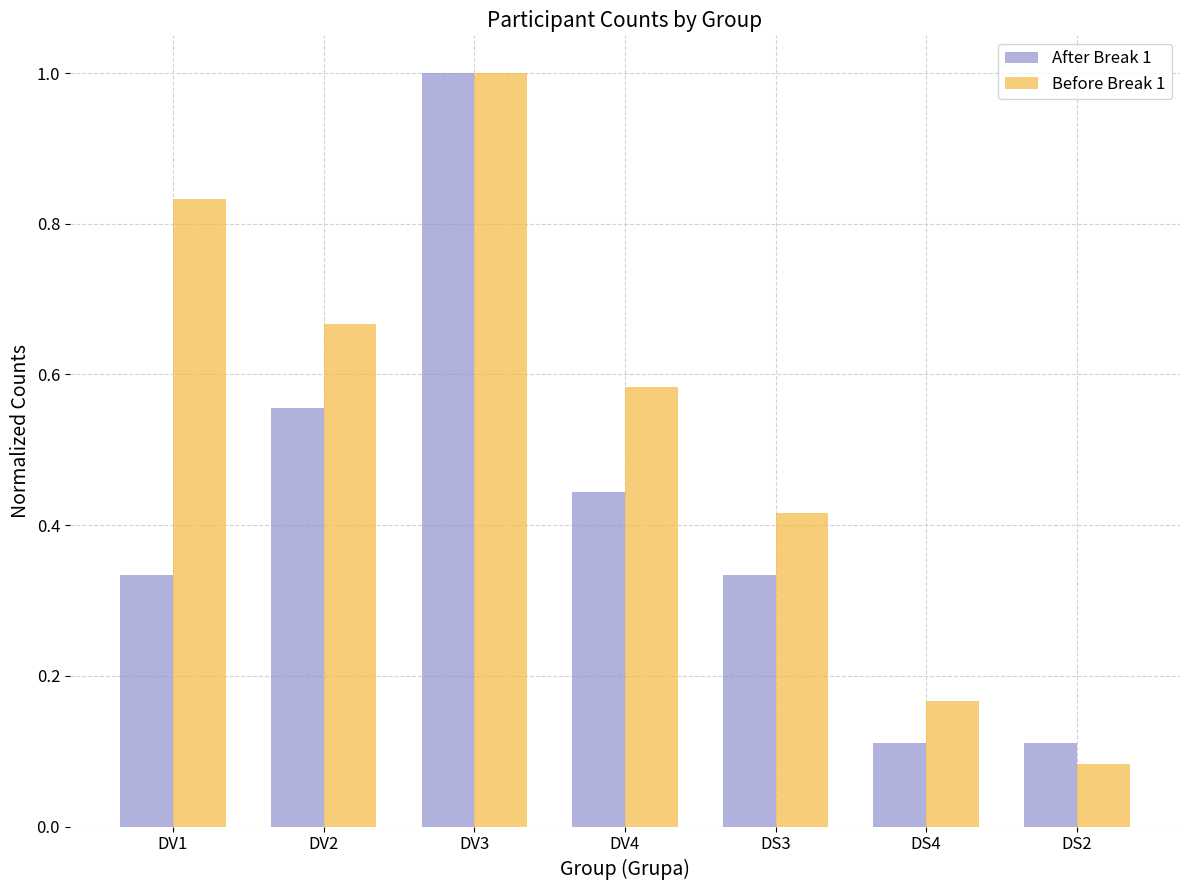

The value of Before Break 1 at DS2 is 0.0. True or false?

False